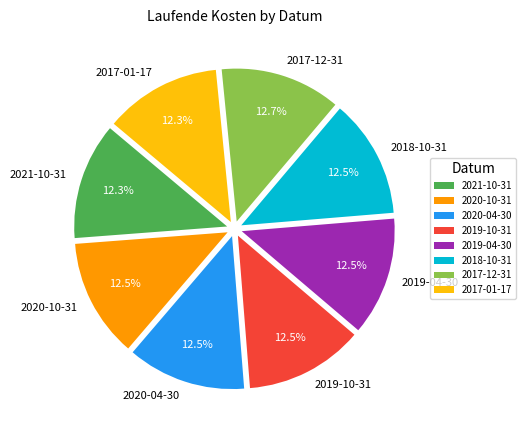

How many segments does this pie chart have?

8